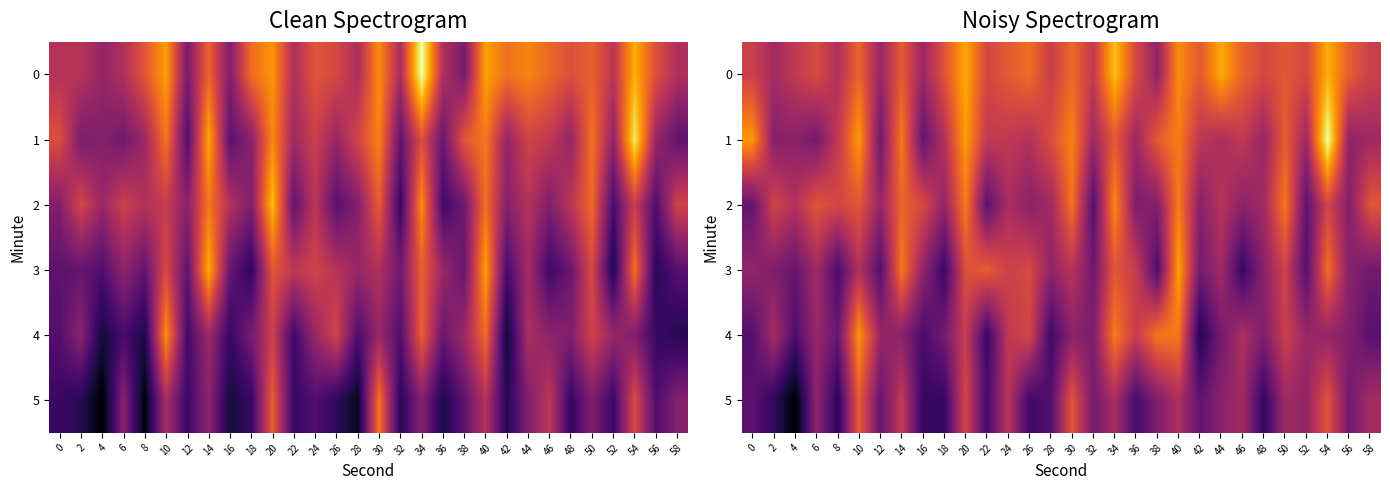

What is the difference between the 0 values at 12 and 56?

7.1